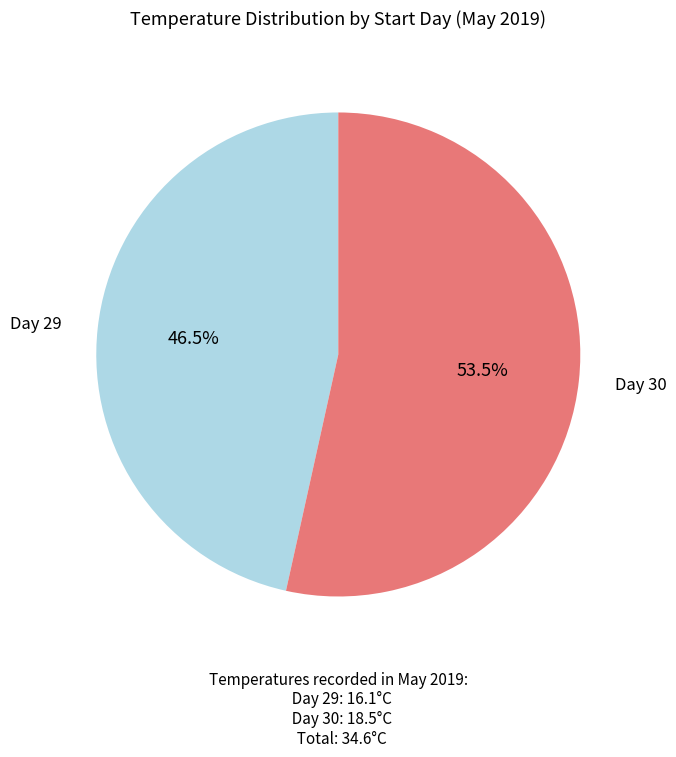

Is there a majority slice in this chart?

Yes